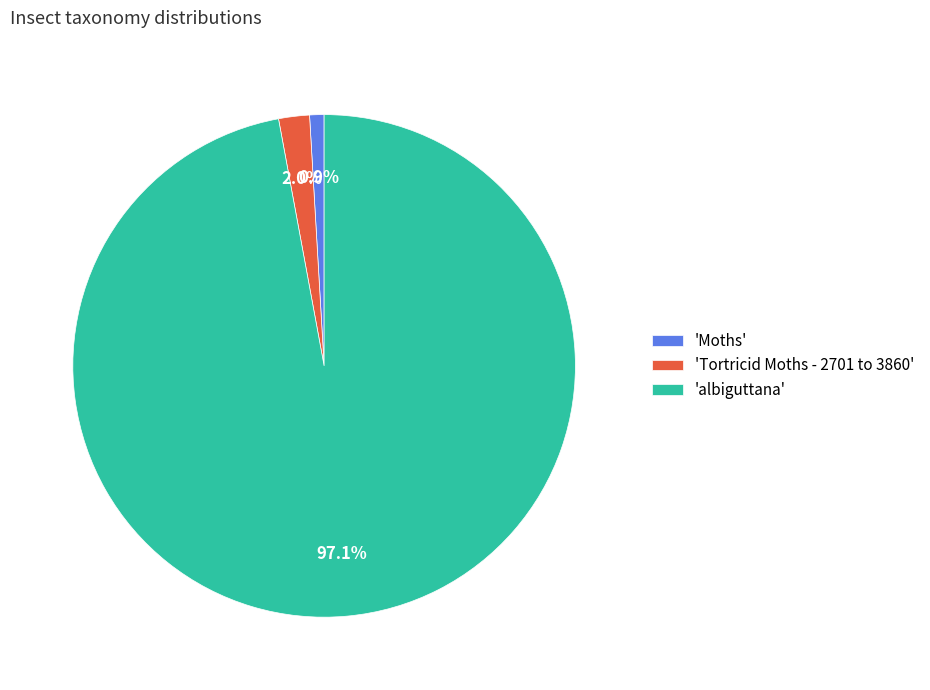

What is the smallest slice in the pie chart?

'Moths'